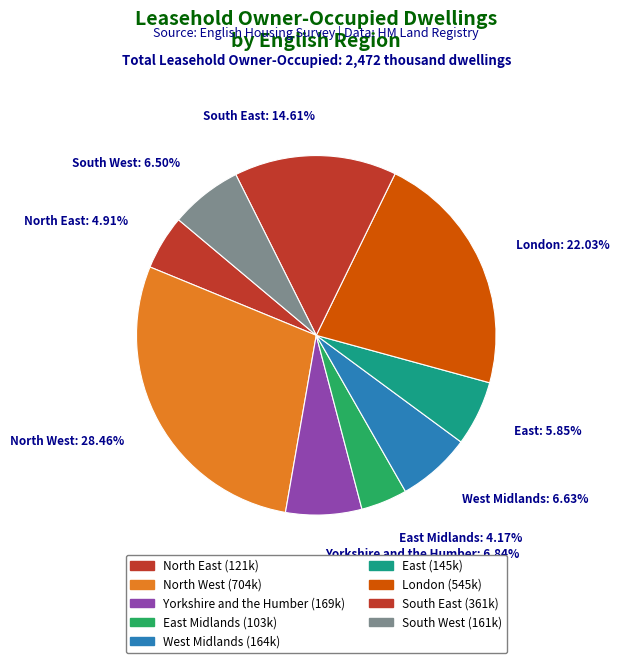

Which slice is the smallest?

East Midlands